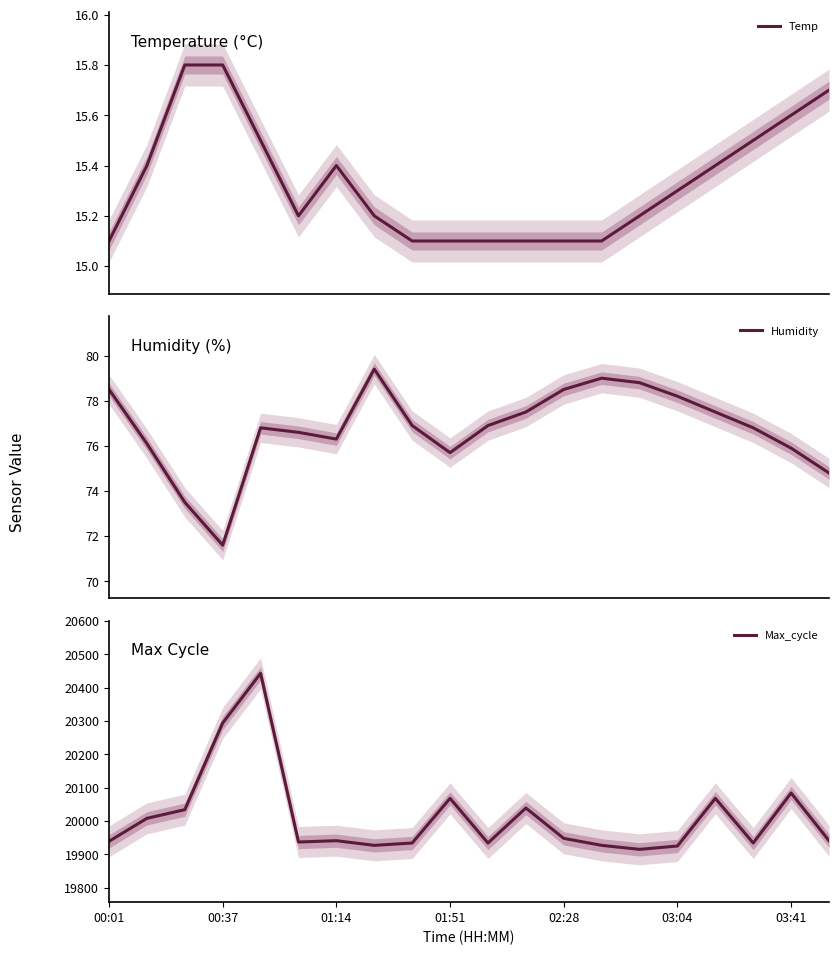

What position from the right is 10?

10